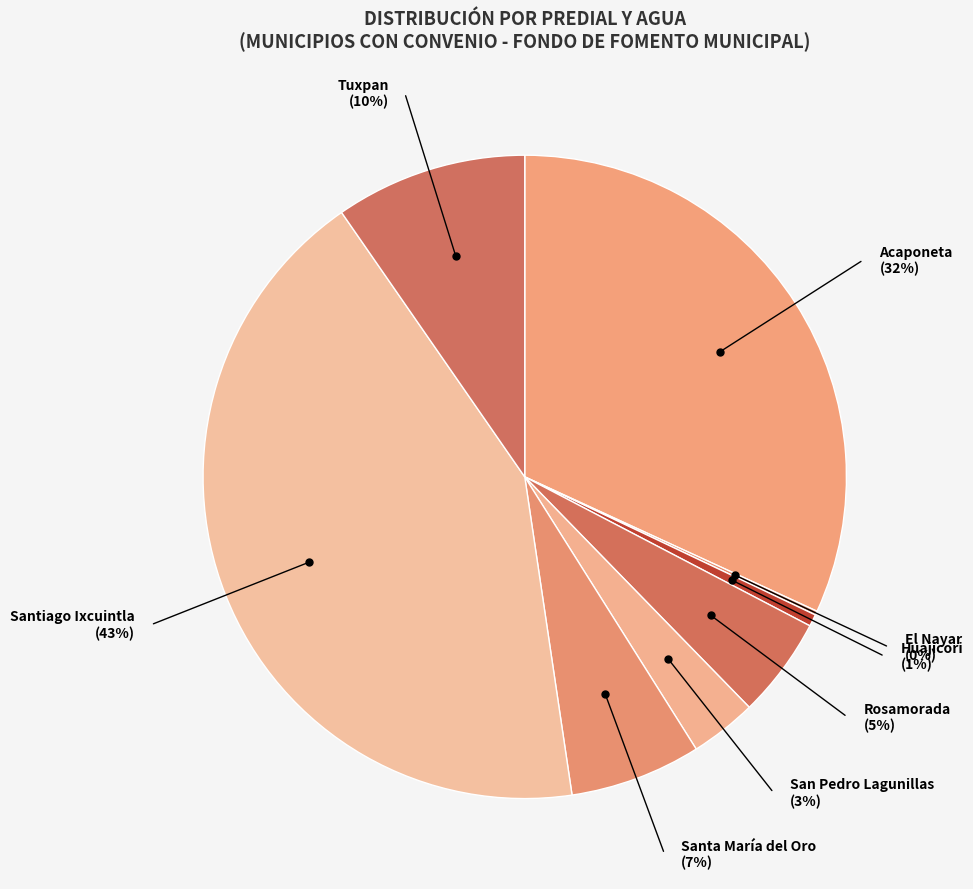

What percentage do Santiago Ixcuintla and Huajicori together represent?

43.3%